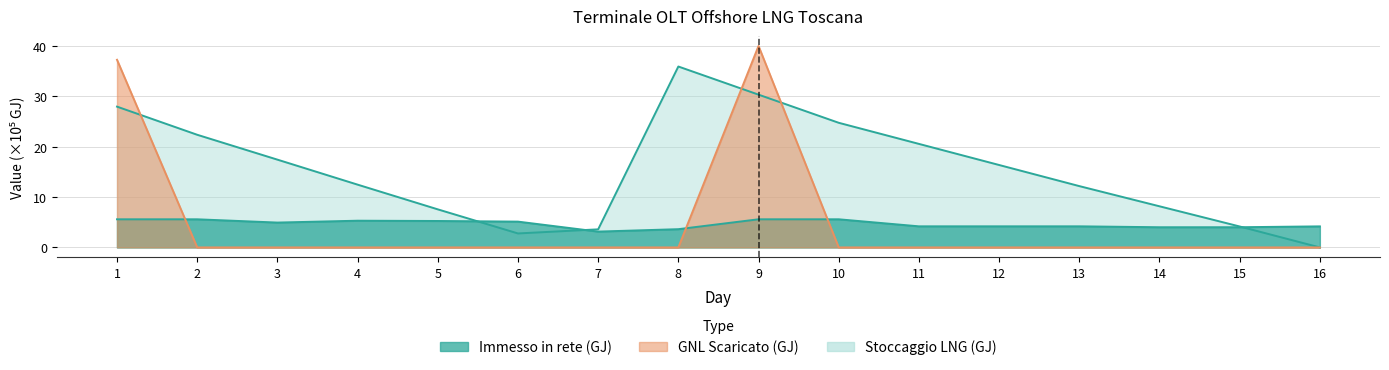

How many interior local peaks does the GNL Scaricato (GJ) series have?

1